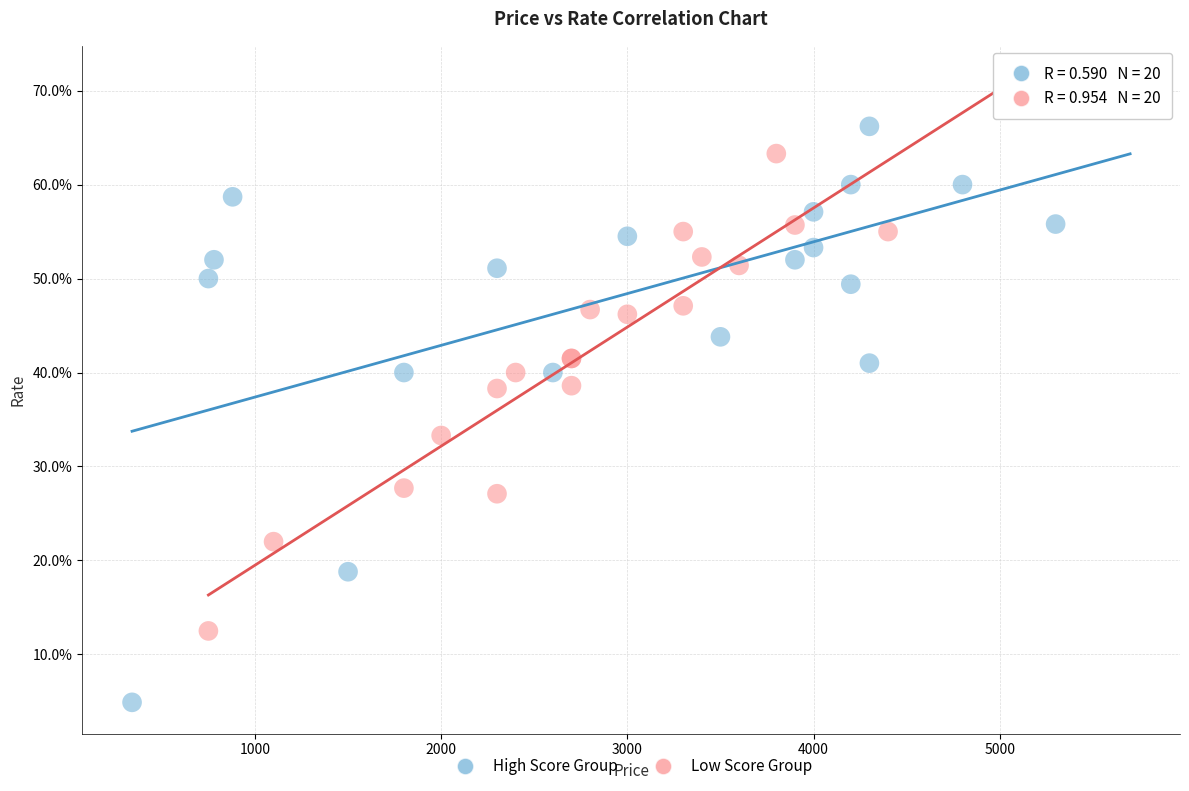

What are all the series names shown in the legend?

High Score Group, Low Score Group